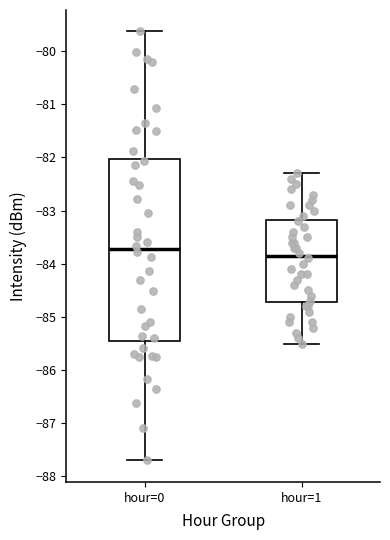

Reading left to right, read every box against the y-axis: the position of its median line, the range the box covers, and the ends of its whiskers. The values are not printed on the chart, so give them approximately, as read against the axis.

hour=0: median -83.7, box -85.4 to -82.0, whiskers -87.7 to -79.6
hour=1: median -83.8, box -84.7 to -83.2, whiskers -85.5 to -82.3